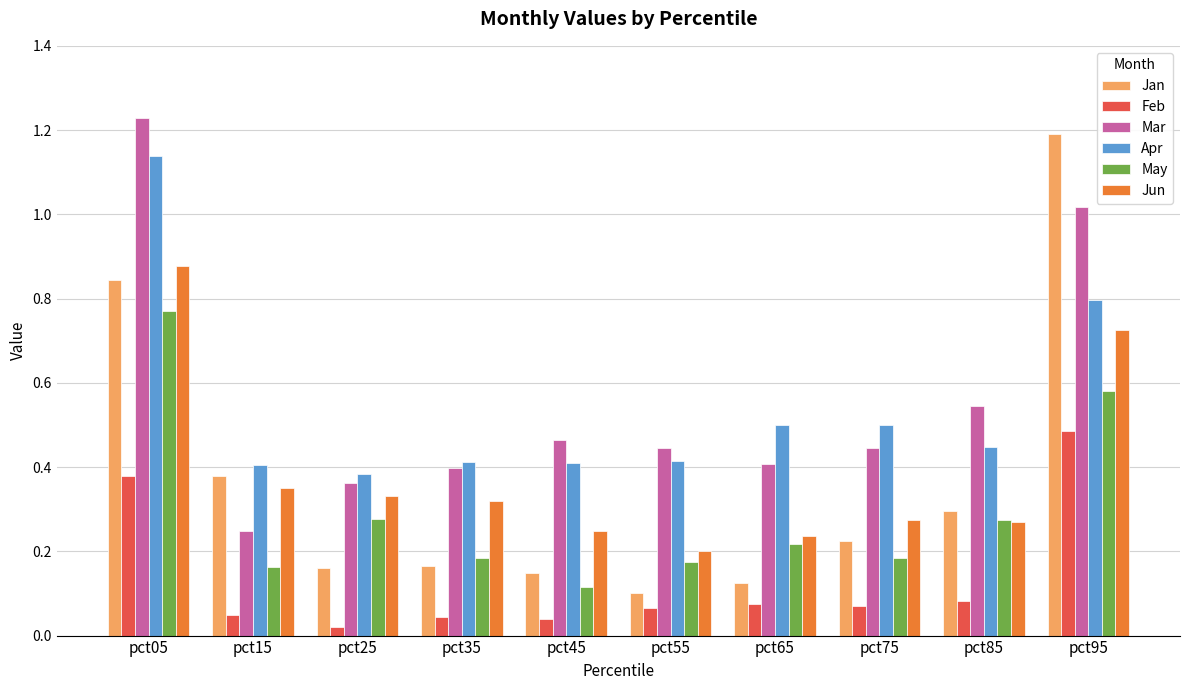

True or false: Mar has a value of 0.4 at pct35.

True